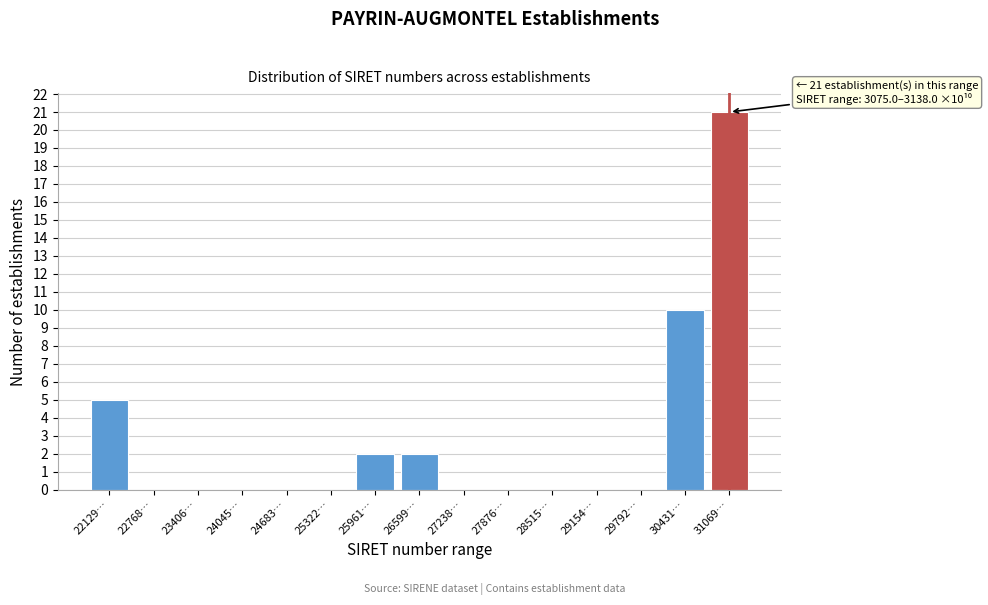

Reading left to right, transcribe all the data shown in this chart.

22129…=5	22768…=0	23406…=0	24045…=0	24683…=0	25322…=0	25961…=2	26599…=2	27238…=0	27876…=0	28515…=0	29154…=0	29792…=0	30431…=10	31069…=21